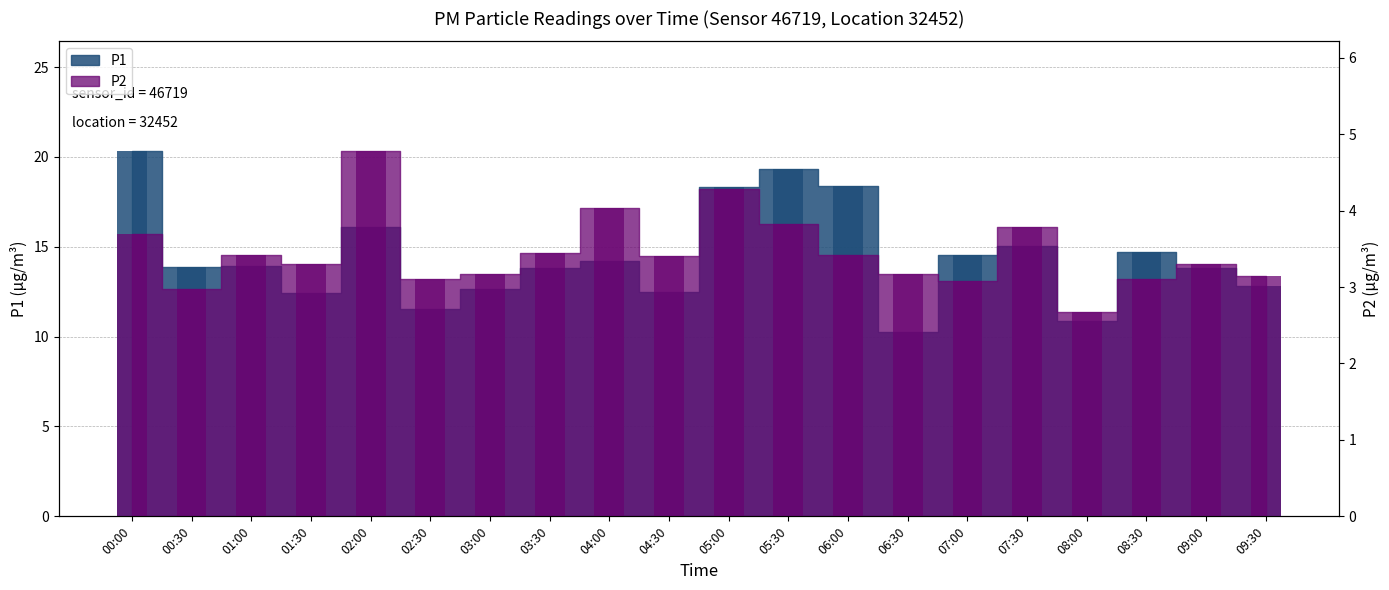

Which series has the widest spread of values?

P1